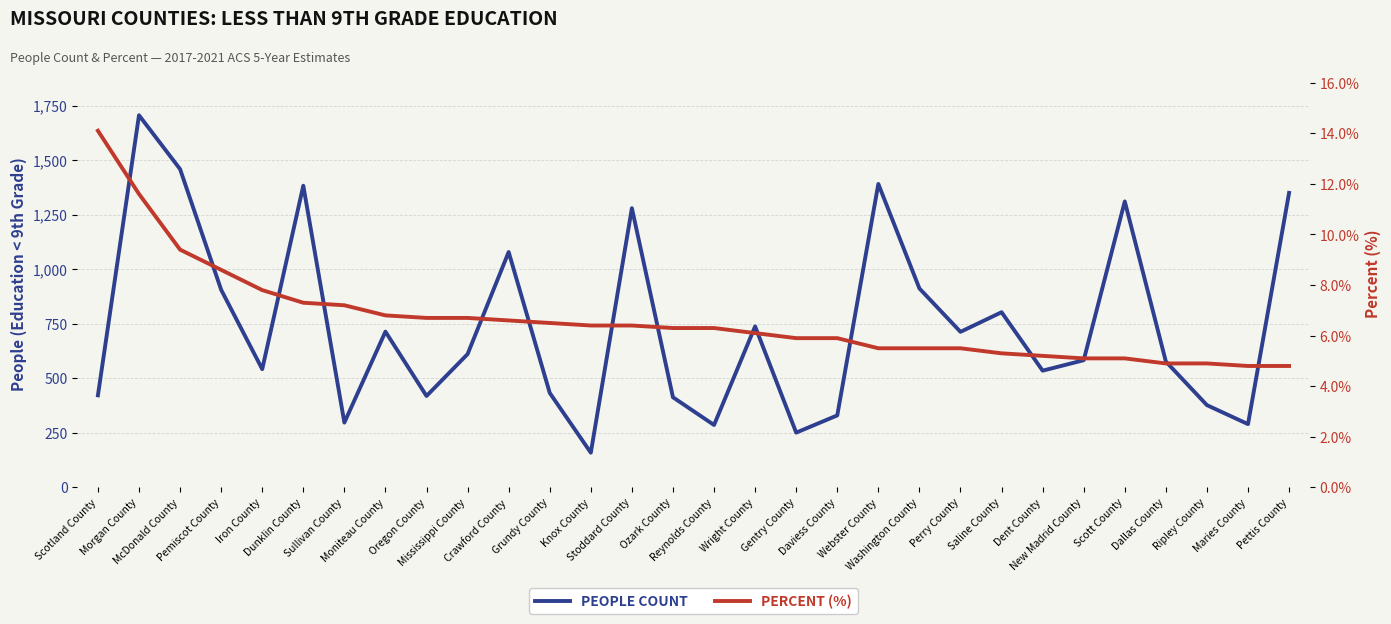

What is the label of the 16th point from the right?

Ozark County